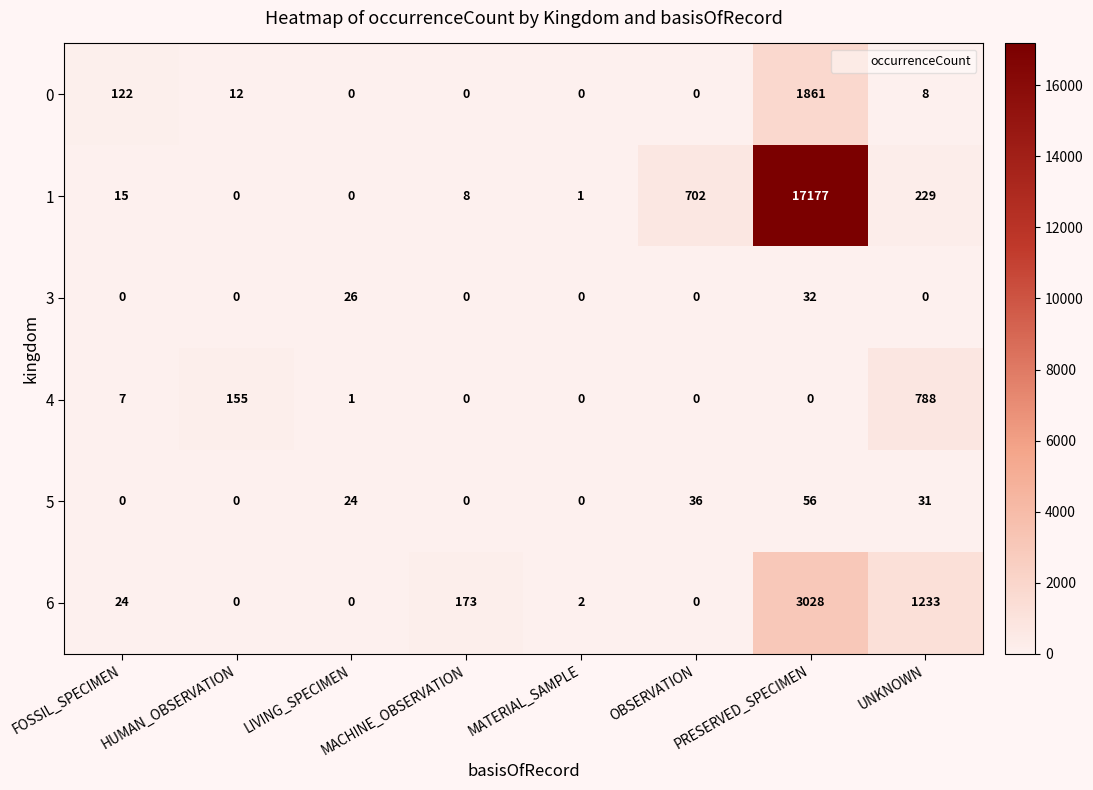

Which category has the highest value across all series?

PRESERVED_SPECIMEN